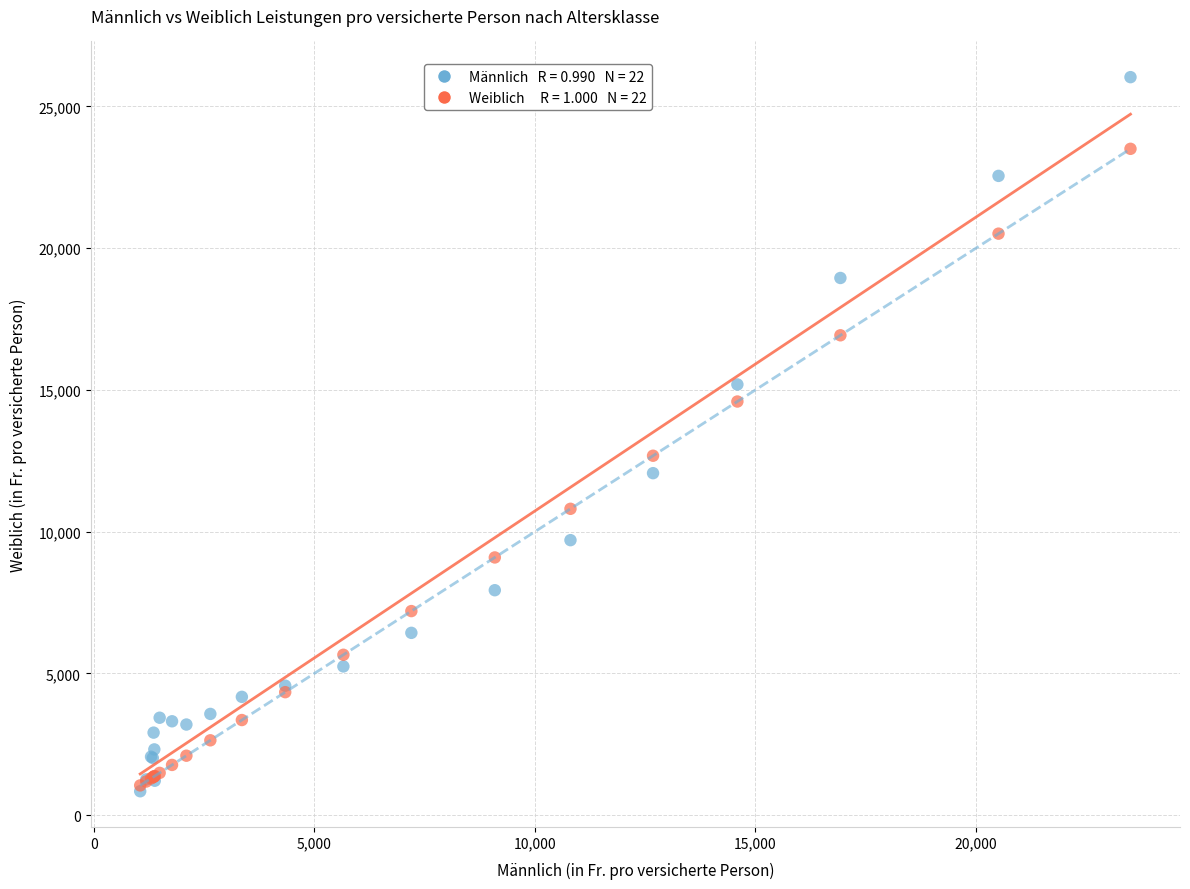

Across all series, what Y value is closest to 13439?

12679.7